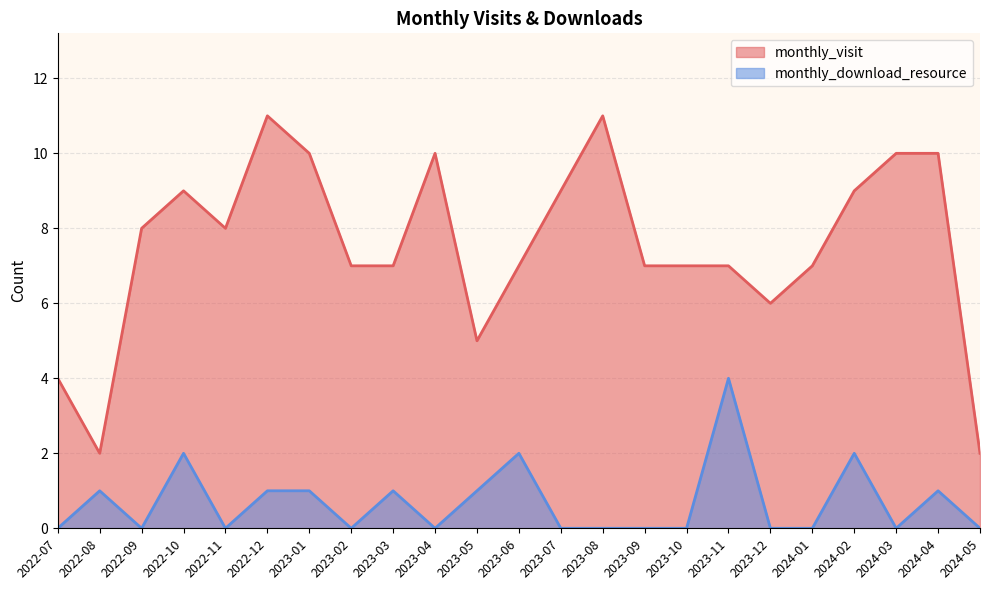

Is the value of monthly_download_resource at 2023-08 greater than the value of monthly_visit at 2023-09?

No